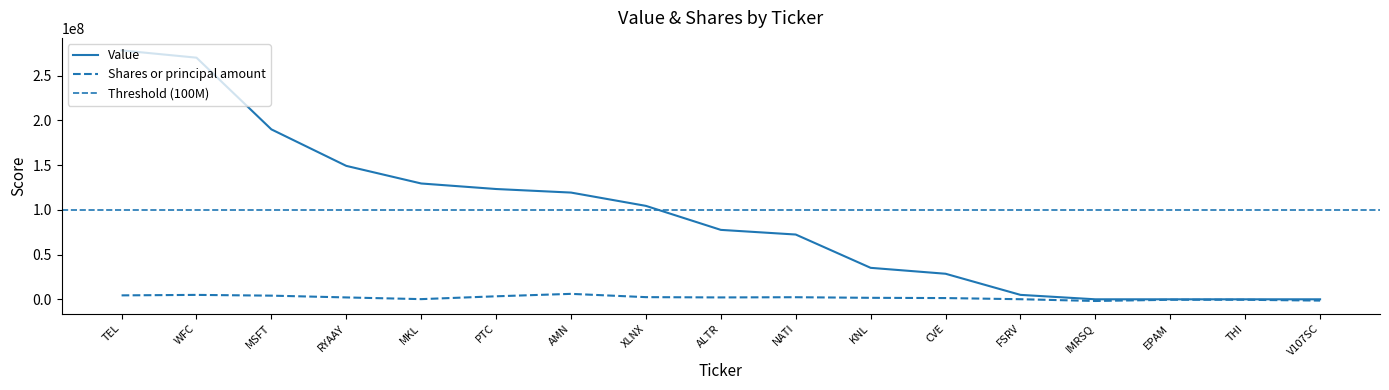

What are all the series names shown in the legend?

Value, Shares or principal amount